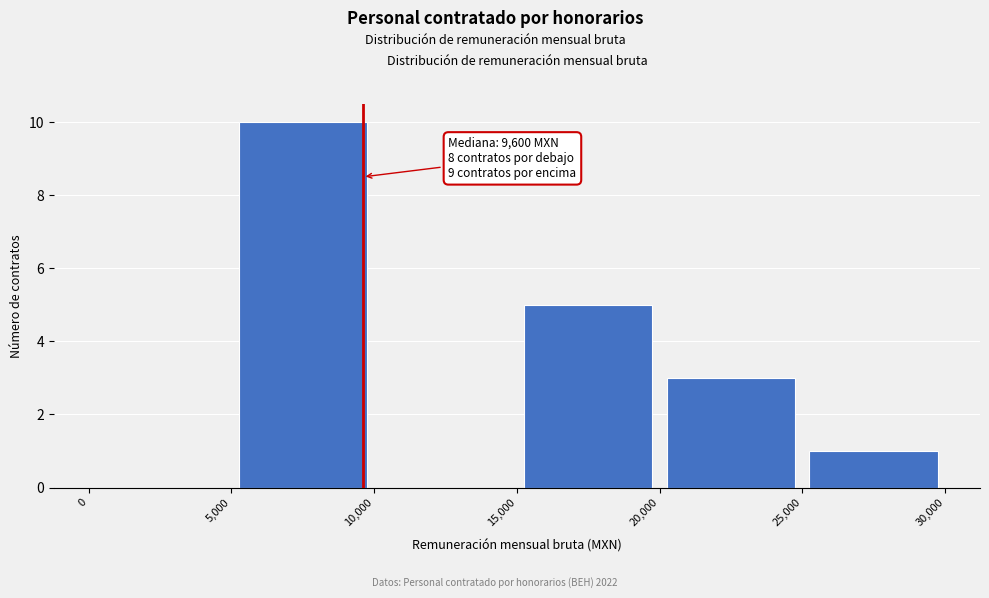

Which range on the x-axis has the tallest bar?

5,000 to 10,000